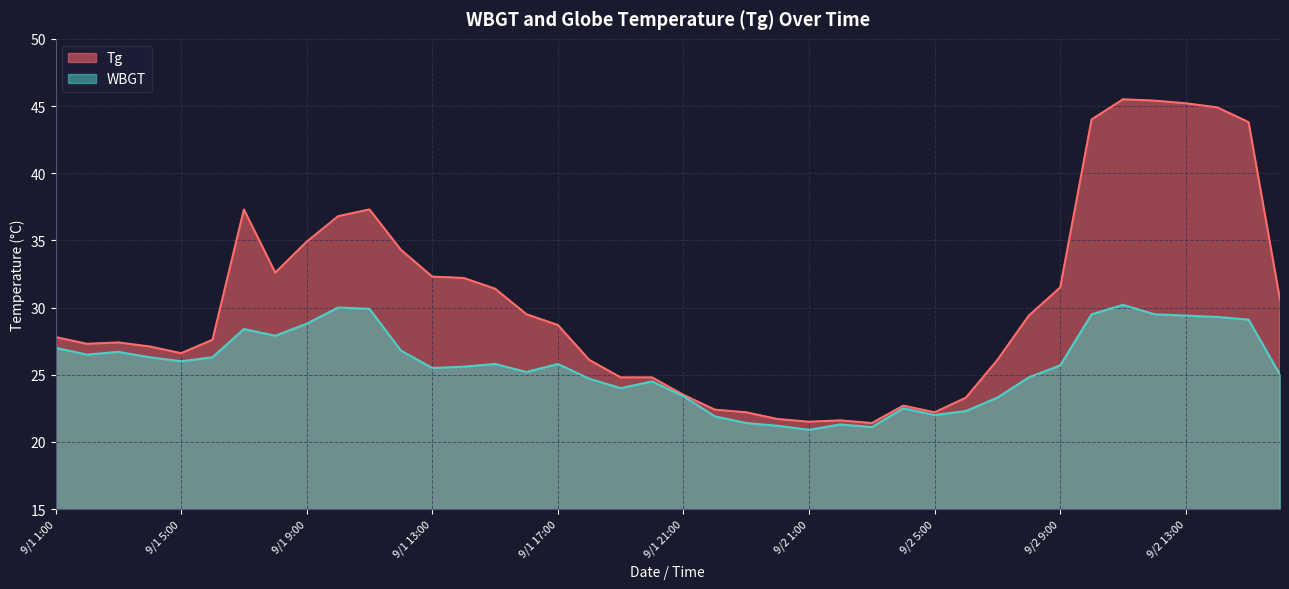

Is the value of Tg at 9/1 7:00 greater than the value of WBGT at 9/2 5:00?

Yes